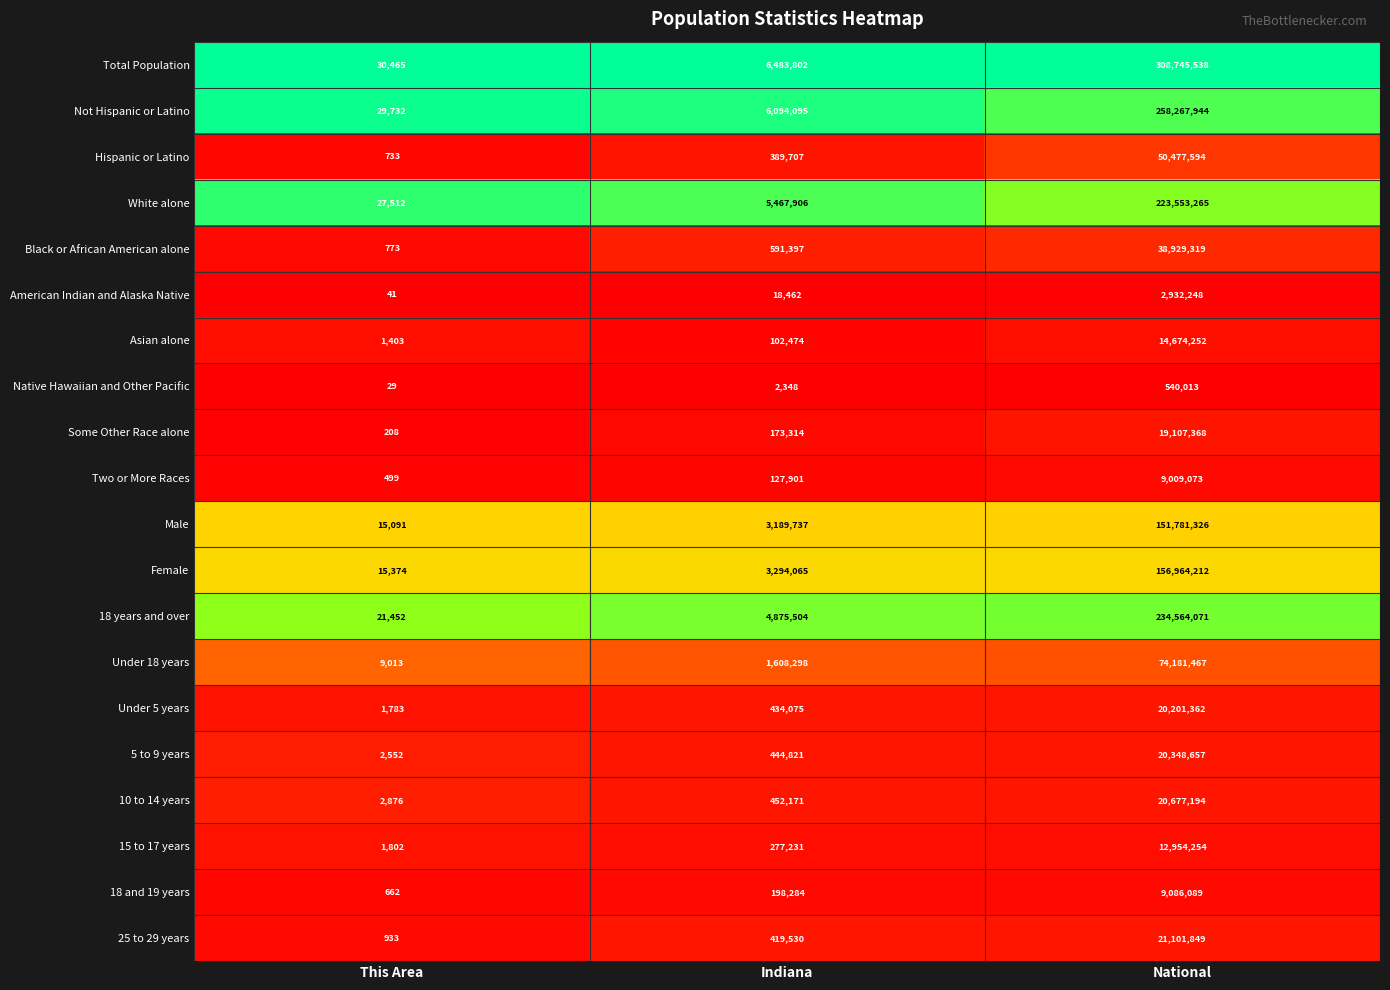

List the labels in order of White alone value, smallest first.

This Area, Indiana, National